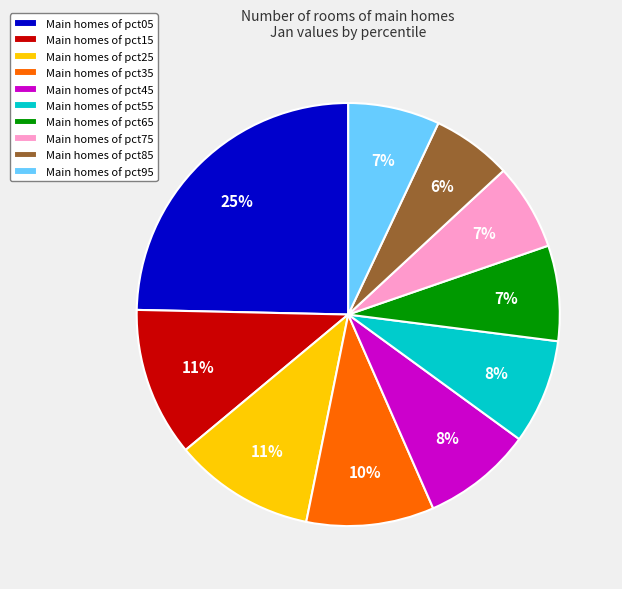

To the nearest percent, what percentage of the pie is Main homes of pct95?

7%